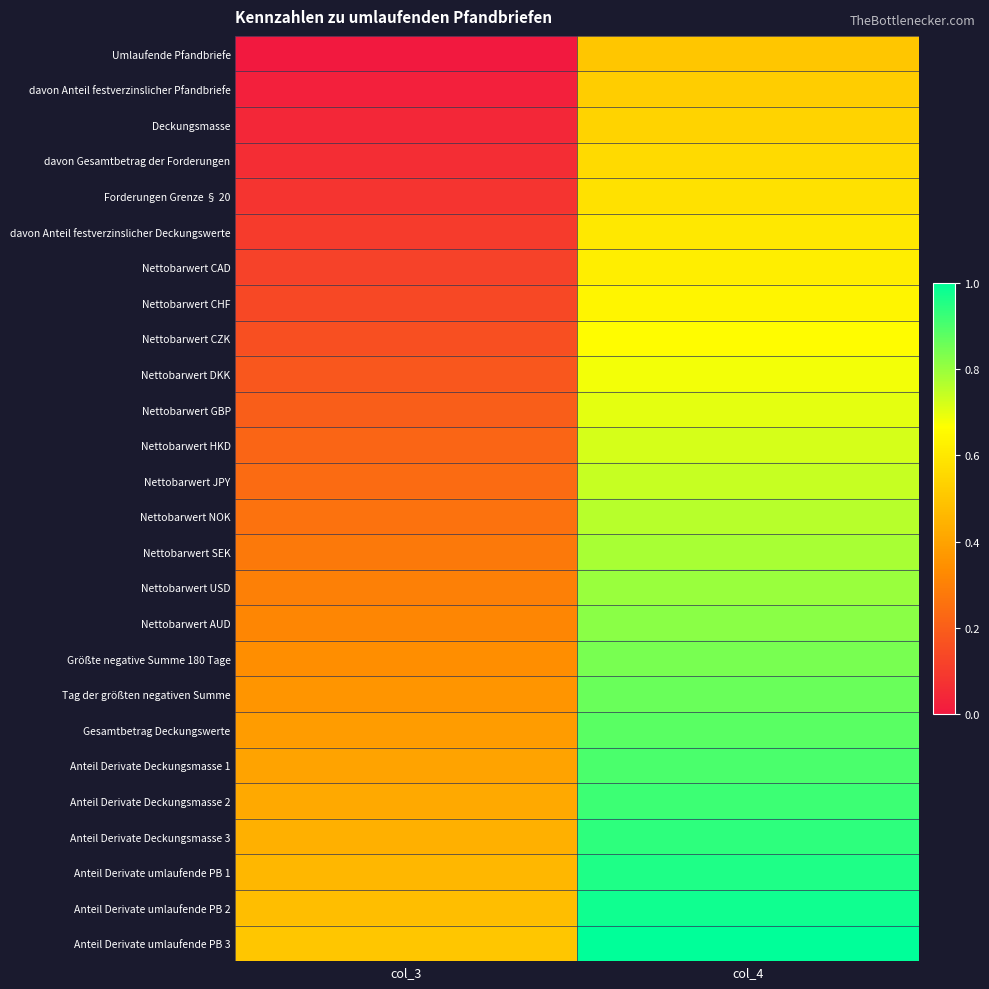

At col_3, list the series in order from smallest to largest.

Umlaufende Pfandbriefe, davon Anteil festverzinslicher Pfandbriefe, Deckungsmasse, davon Gesamtbetrag der Forderungen, Forderungen Grenze § 20, davon Anteil festverzinslicher Deckungswerte, Nettobarwert CAD, Nettobarwert CHF, Nettobarwert CZK, Nettobarwert DKK, Nettobarwert GBP, Nettobarwert HKD, Nettobarwert JPY, Nettobarwert NOK, Nettobarwert SEK, Nettobarwert USD, Nettobarwert AUD, Größte negative Summe 180 Tage, Tag der größten negativen Summe, Gesamtbetrag Deckungswerte, Anteil Derivate Deckungsmasse 1, Anteil Derivate Deckungsmasse 2, Anteil Derivate Deckungsmasse 3, Anteil Derivate umlaufende PB 1, Anteil Derivate umlaufende PB 2, Anteil Derivate umlaufende PB 3